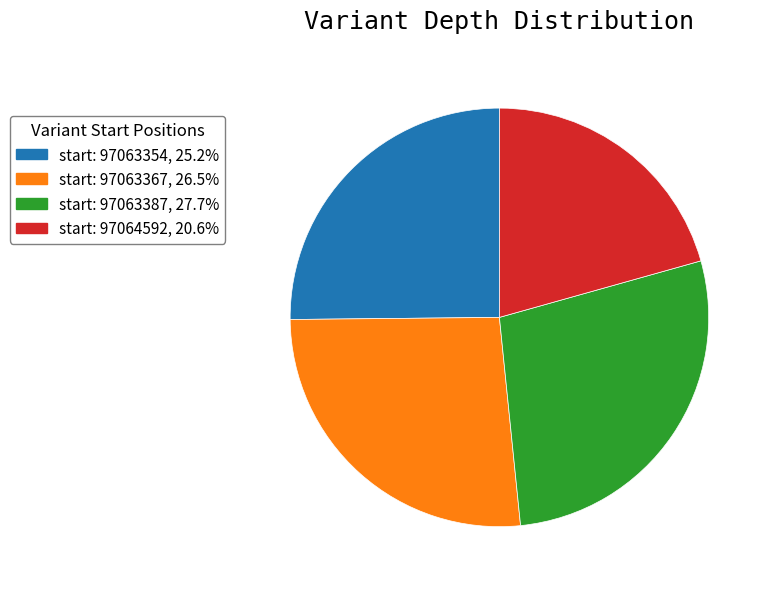

Combined, do start: 97063387, 27.7% and start: 97063354, 25.2% account for over 50%?

Yes